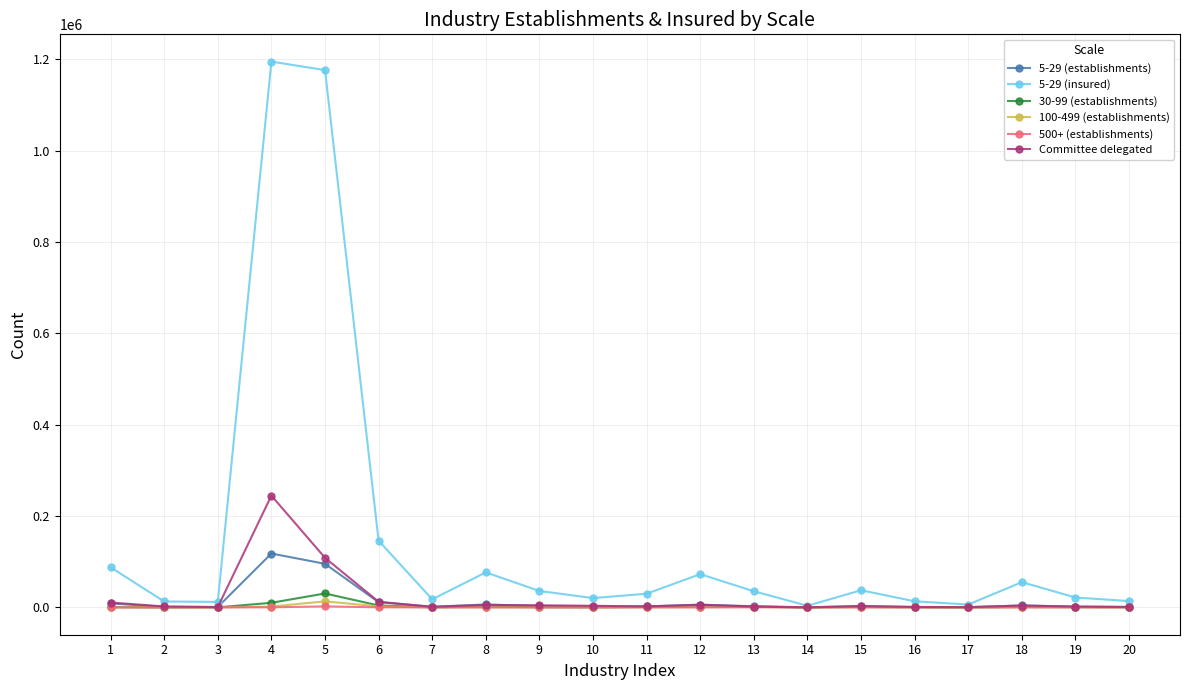

True or false: 500+ (establishments) has more than 0 interior local peaks.

True